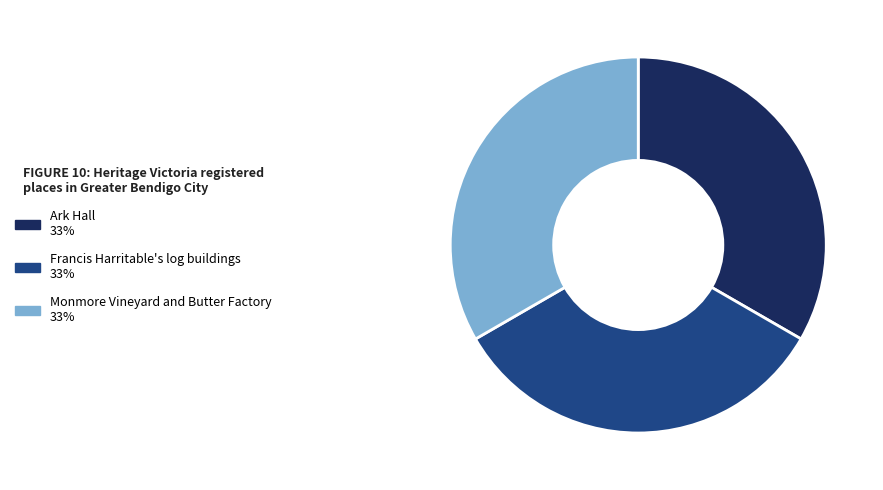

Does Monmore Vineyard and Butter Factory represent more than half of the total?

No